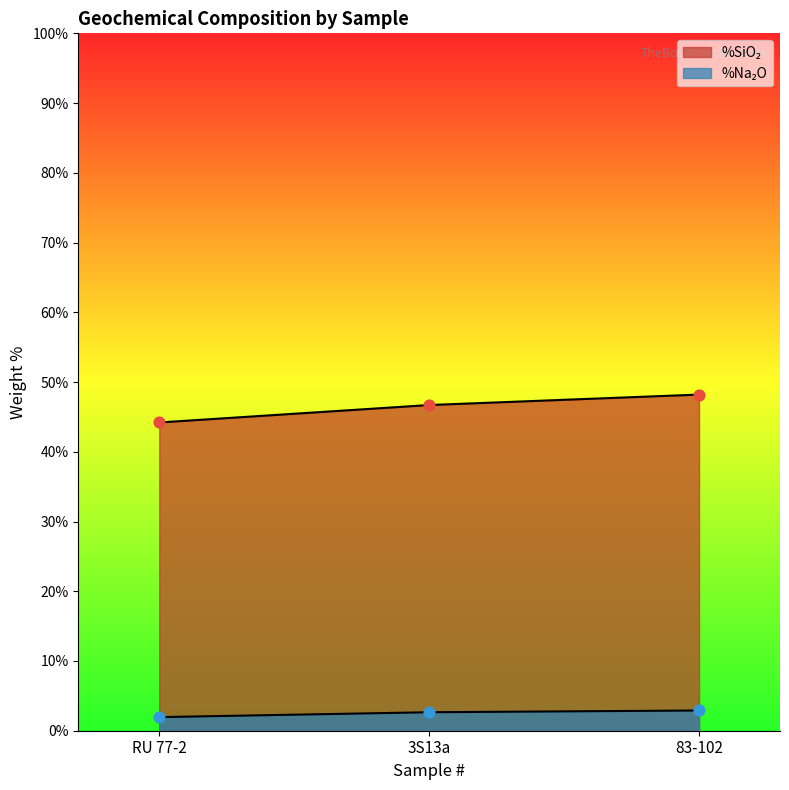

What are all the series names shown in the legend?

%SiO2, %Na2O